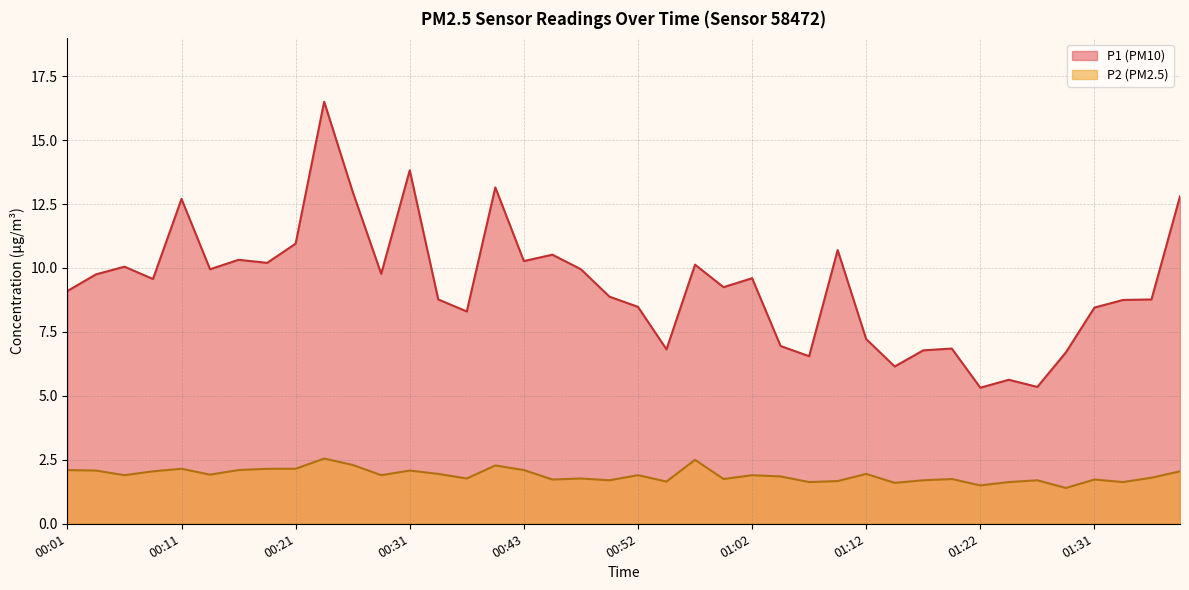

What are all the series names shown in the legend?

P1 (PM10), P2 (PM2.5)